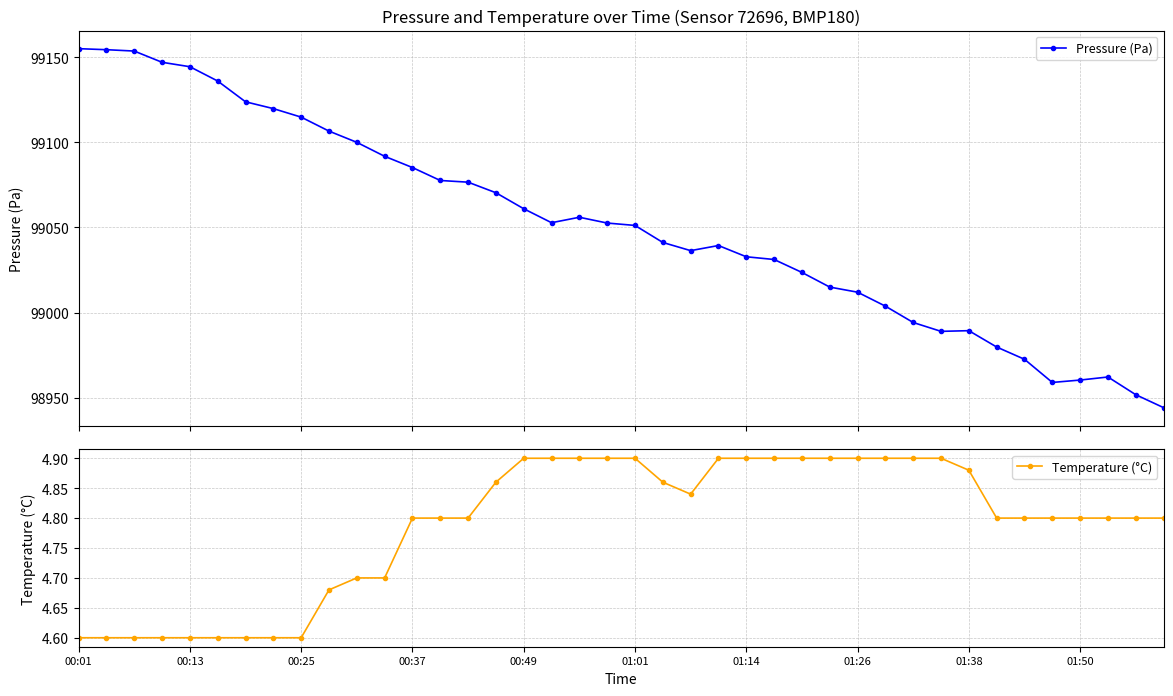

Where is Temperature (°C) nearest to the value 4?

00:01